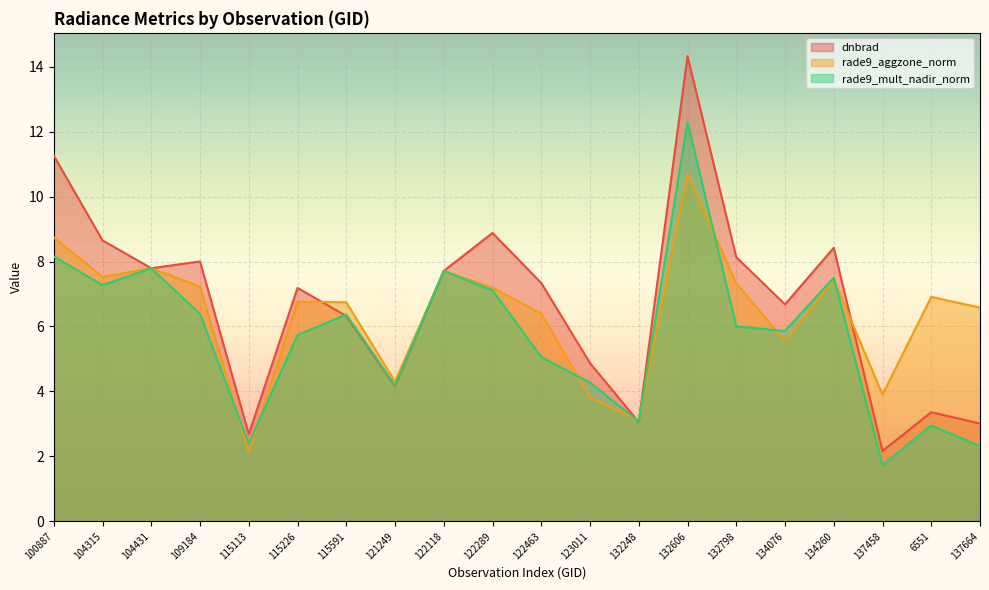

True or false: rade9_aggzone_norm has more than 0 interior local peaks.

True